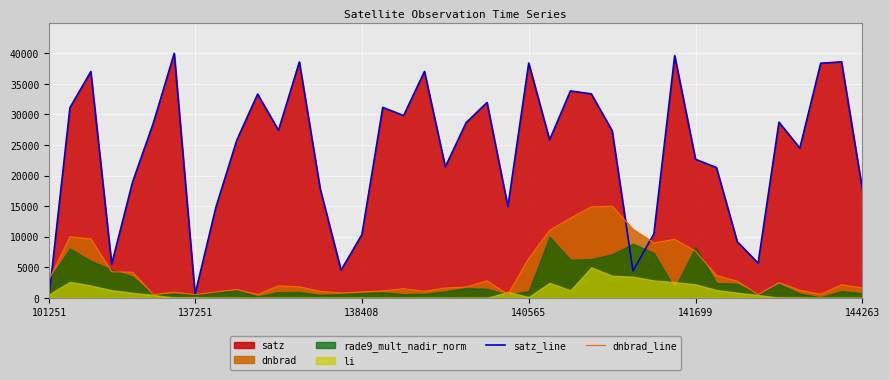

True or false: dnbrad_line has a value of 6429.4 at 140565.

True